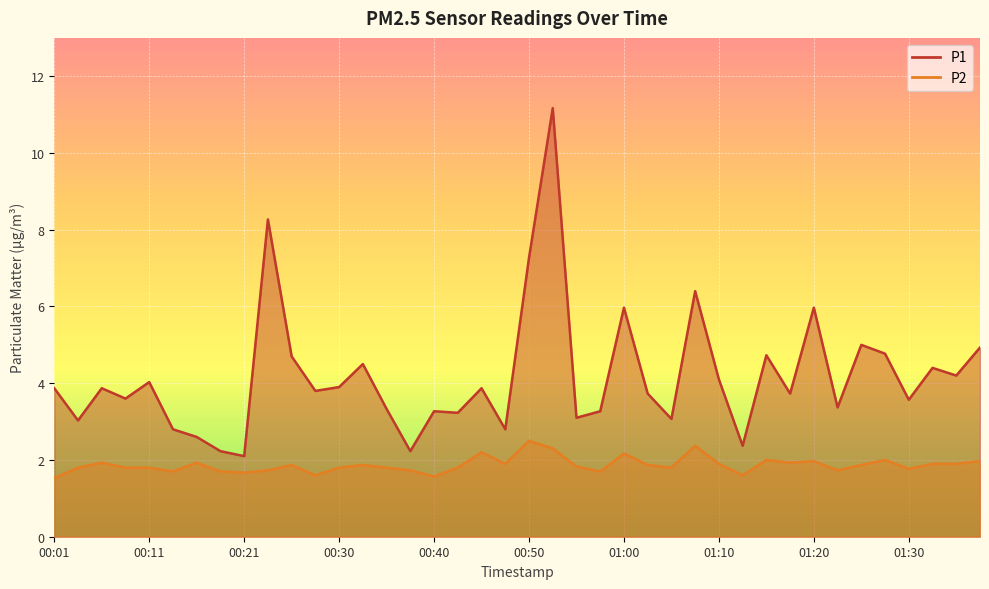

At how many categories does at least one series exceed 6?

4